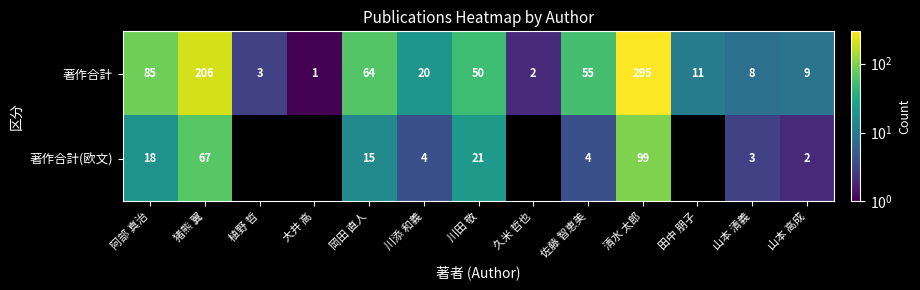

What is the total value across all series at 清水 太郎?

394